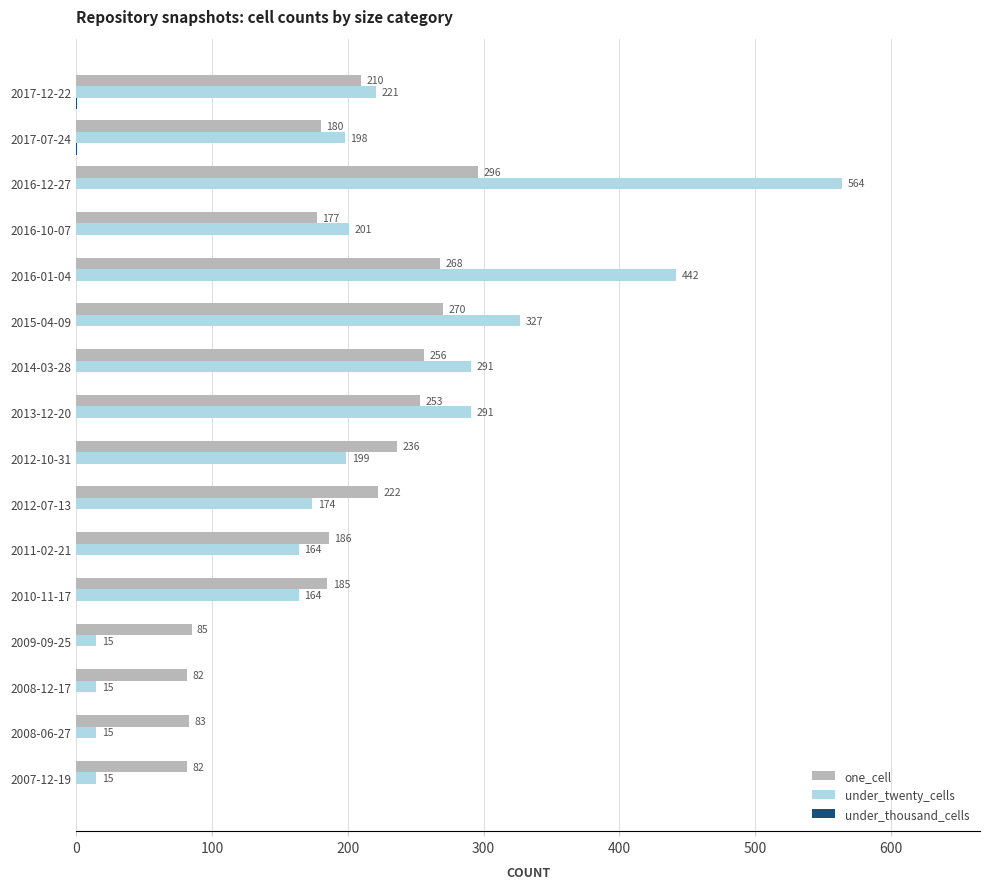

What is the total value across all series at 2013-12-20?

544